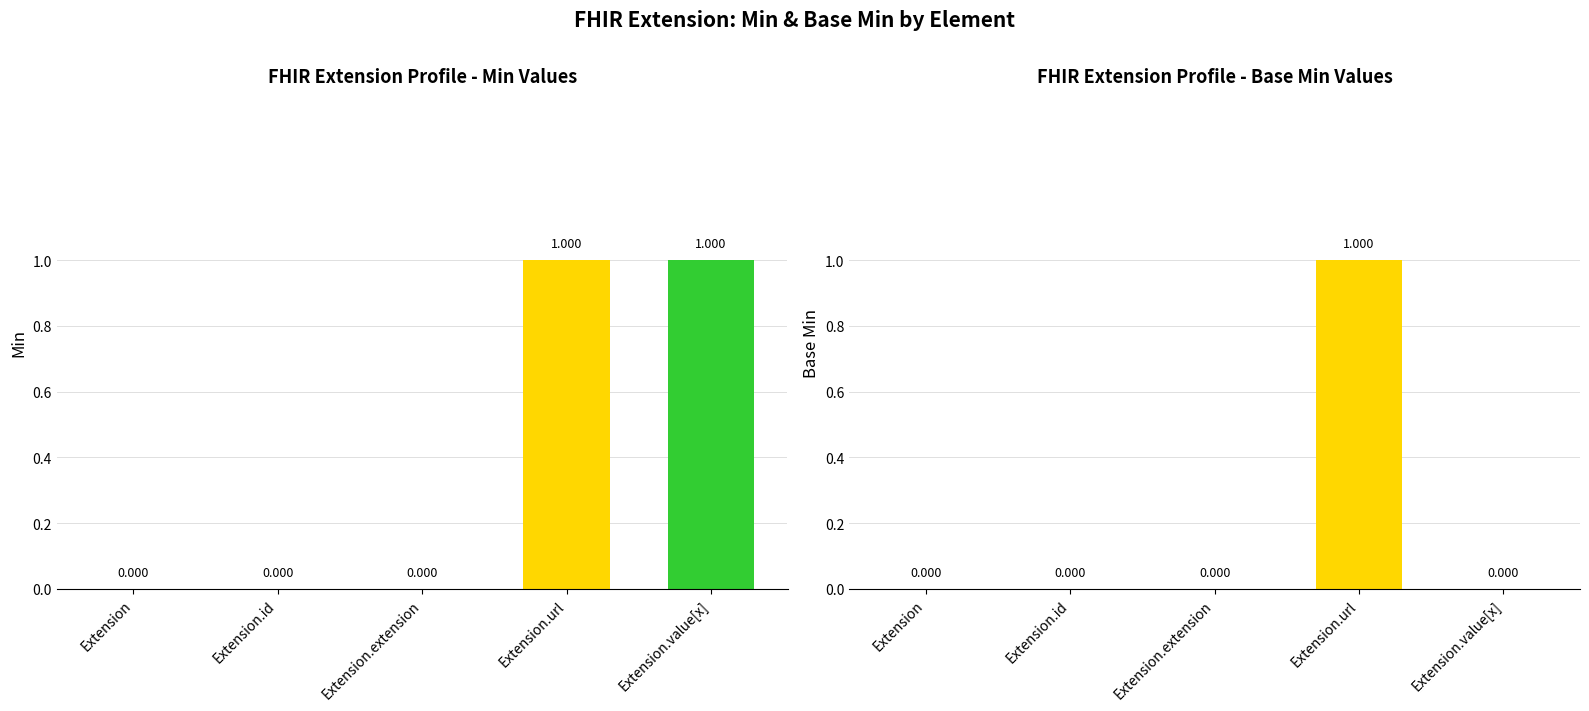

At how many categories does at least one series exceed 0?

2